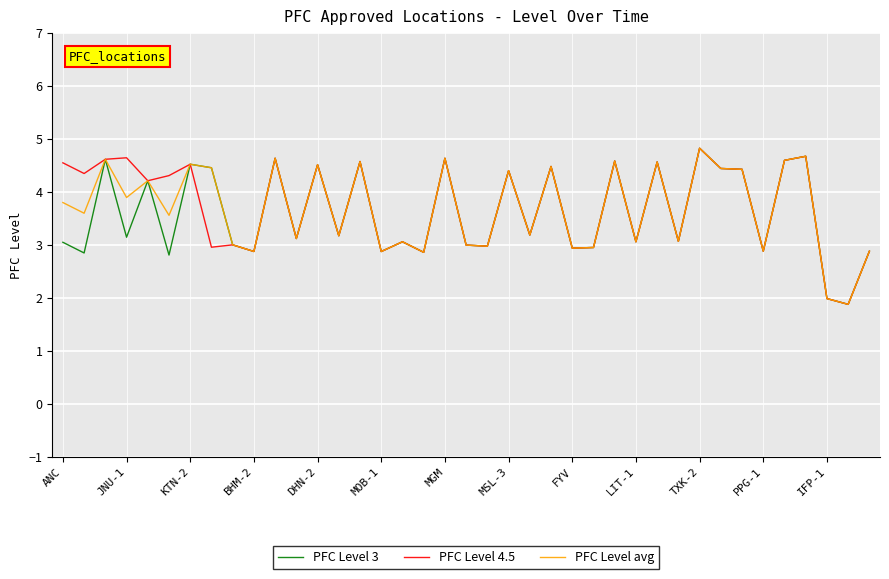

What is the minimum value for PFC Level avg?

1.9